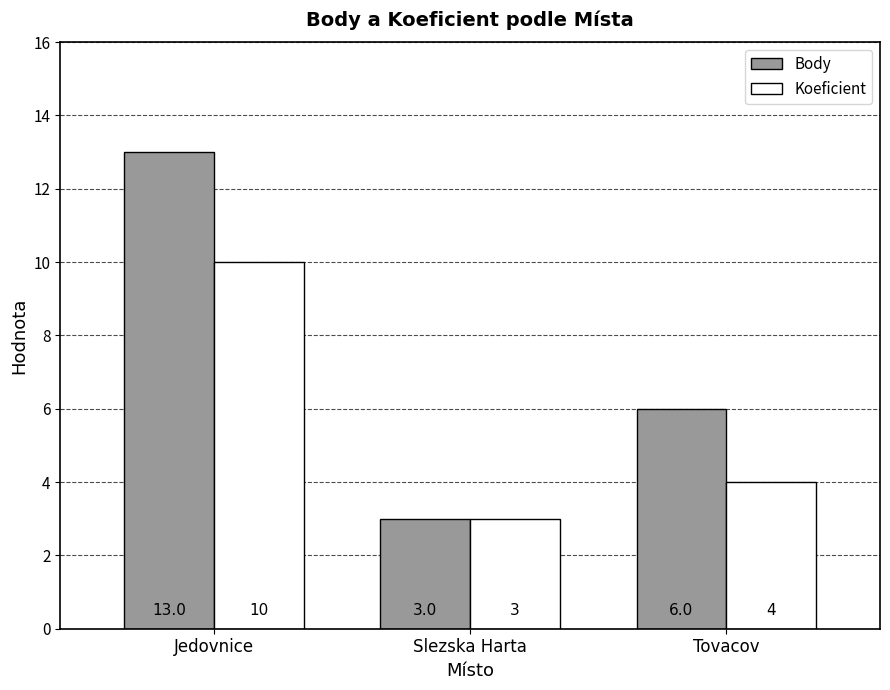

Count the number of data series in this chart.

2